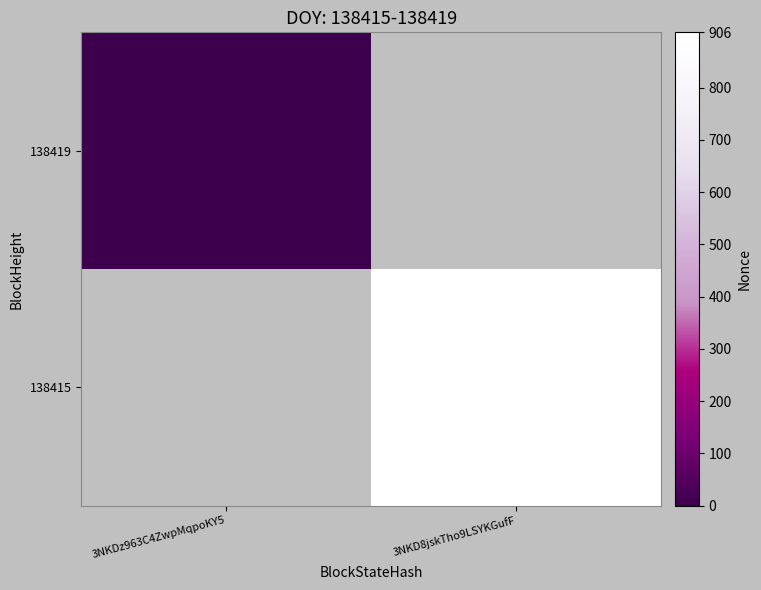

At how many categories does at least one series exceed 304?

1